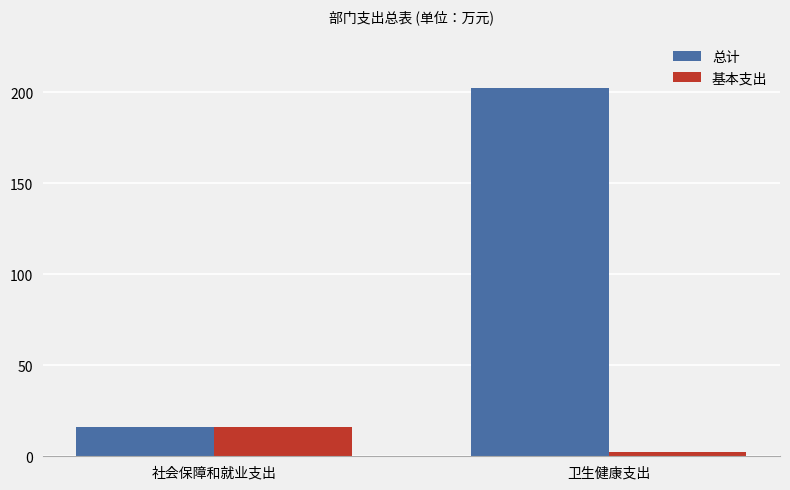

How many groups of bars are there?

2